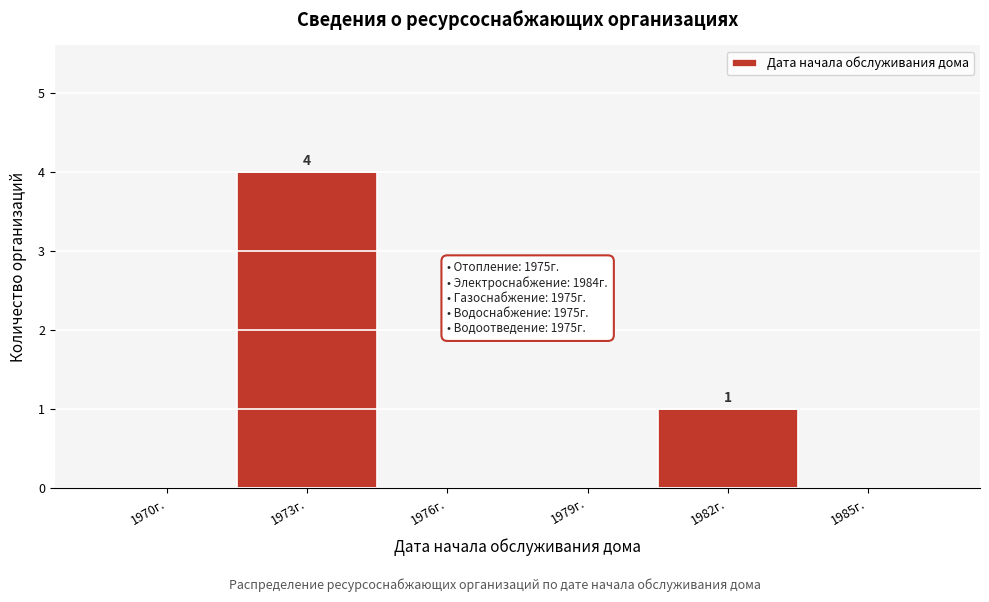

Reading left to right, what are all the values shown in this chart?

1970г.=0	1973г.=4	1976г.=0	1979г.=0	1982г.=1	1985г.=0